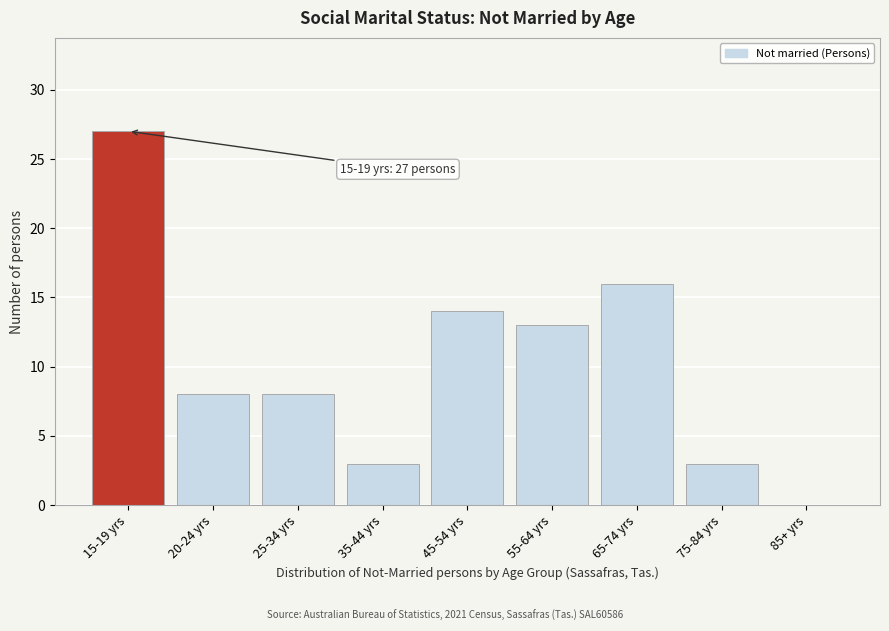

Reading left to right, transcribe all the data shown in this chart.

15-19 yrs=27	20-24 yrs=8	25-34 yrs=8	35-44 yrs=3	45-54 yrs=14	55-64 yrs=13	65-74 yrs=16	75-84 yrs=3	85+ yrs=0